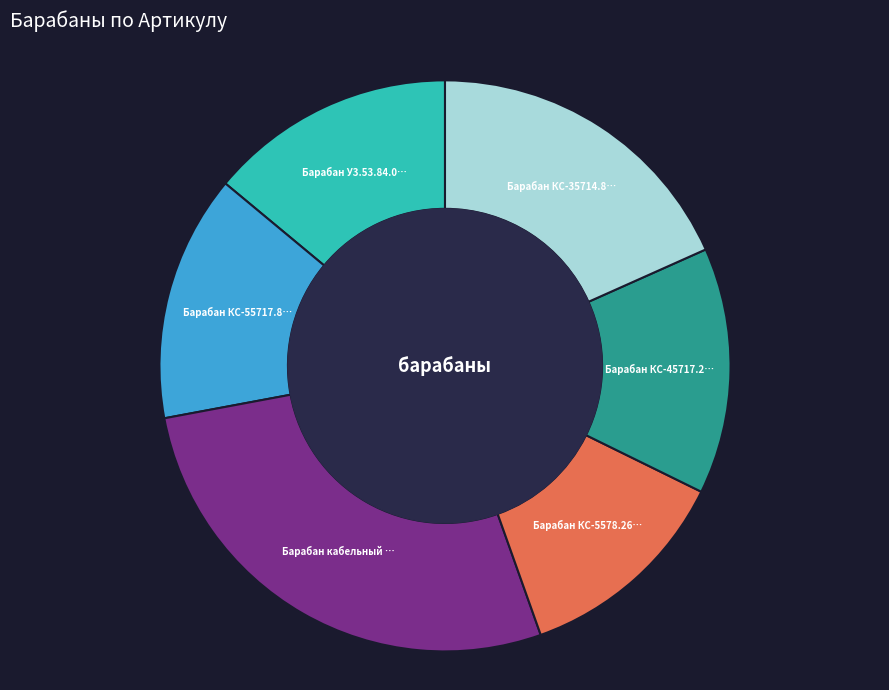

Does any single category account for the majority?

No